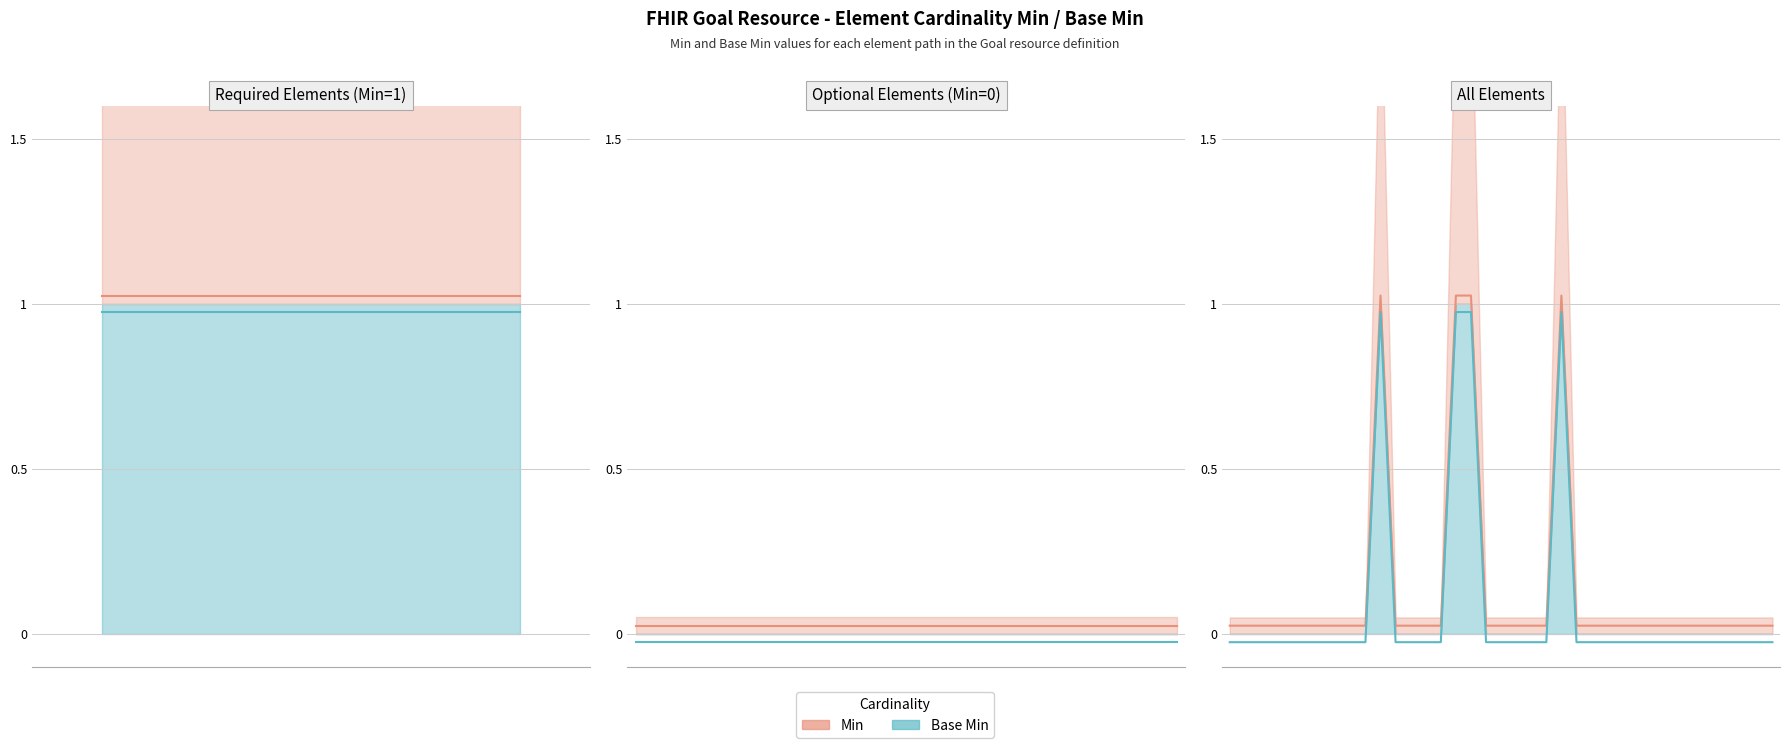

Which series has the largest total across all categories?

Min (line)